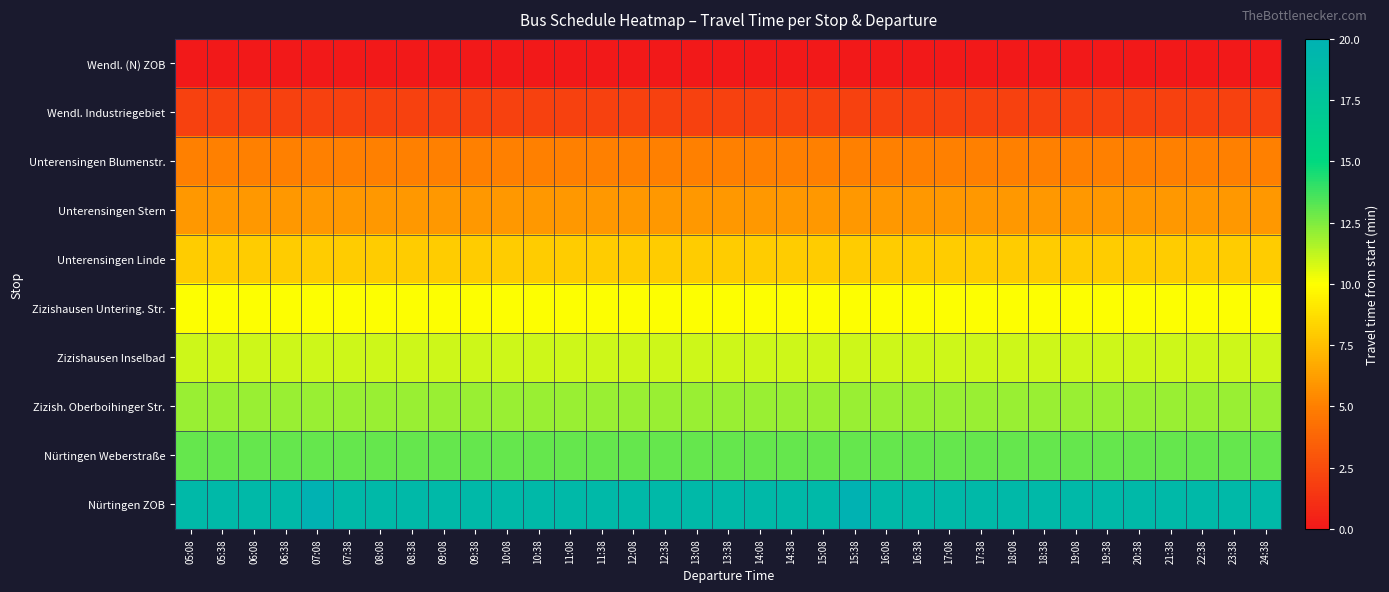

Reading left to right, extract all data points from this chart.

Wendl. (N) ZOB: 05:08=0	05:38=0	06:08=0	06:38=0	07:08=0	07:38=0	08:08=0	08:38=0	09:08=0	09:38=0	10:08=0	10:38=0	11:08=0	11:38=0	12:08=0	12:38=0	13:08=0	13:38=0	14:08=0	14:38=0	15:08=0	15:38=0	16:08=0	16:38=0	17:08=0	17:38=0	18:08=0	18:38=0	19:08=0	19:38=0	20:38=0	21:38=0	22:38=0	23:38=0	24:38=0
Wendl. Industriegebiet: 05:08=2	05:38=2	06:08=2	06:38=2	07:08=2	07:38=2	08:08=2	08:38=2	09:08=2	09:38=2	10:08=2	10:38=2	11:08=2	11:38=2	12:08=2	12:38=2	13:08=2	13:38=2	14:08=2	14:38=2	15:08=2	15:38=2	16:08=2	16:38=2	17:08=2	17:38=2	18:08=2	18:38=2	19:08=2	19:38=2	20:38=2	21:38=2	22:38=2	23:38=2	24:38=2
Unterensingen Blumenstr.: 05:08=5	05:38=5	06:08=5	06:38=5	07:08=5	07:38=5	08:08=5	08:38=5	09:08=5	09:38=5	10:08=5	10:38=5	11:08=5	11:38=5	12:08=5	12:38=5	13:08=5	13:38=5	14:08=5	14:38=5	15:08=5	15:38=5	16:08=5	16:38=5	17:08=5	17:38=5	18:08=5	18:38=5	19:08=5	19:38=5	20:38=5	21:38=5	22:38=5	23:38=5	24:38=5
Unterensingen Stern: 05:08=6	05:38=6	06:08=6	06:38=6	07:08=6	07:38=6	08:08=6	08:38=6	09:08=6	09:38=6	10:08=6	10:38=6	11:08=6	11:38=6	12:08=6	12:38=6	13:08=6	13:38=6	14:08=6	14:38=6	15:08=6	15:38=6	16:08=6	16:38=6	17:08=6	17:38=6	18:08=6	18:38=6	19:08=6	19:38=6	20:38=6	21:38=6	22:38=6	23:38=6	24:38=6
Unterensingen Linde: 05:08=8	05:38=8	06:08=8	06:38=8	07:08=8	07:38=8	08:08=8	08:38=8	09:08=8	09:38=8	10:08=8	10:38=8	11:08=8	11:38=8	12:08=8	12:38=8	13:08=8	13:38=8	14:08=8	14:38=8	15:08=8	15:38=8	16:08=8	16:38=8	17:08=8	17:38=8	18:08=8	18:38=8	19:08=8	19:38=8	20:38=8	21:38=8	22:38=8	23:38=8	24:38=8
Zizishausen Untering. Str.: 05:08=10	05:38=10	06:08=10	06:38=10	07:08=10	07:38=10	08:08=10	08:38=10	09:08=10	09:38=10	10:08=10	10:38=10	11:08=10	11:38=10	12:08=10	12:38=10	13:08=10	13:38=10	14:08=10	14:38=10	15:08=10	15:38=10	16:08=10	16:38=10	17:08=10	17:38=10	18:08=10	18:38=10	19:08=10	19:38=10	20:38=10	21:38=10	22:38=10	23:38=10	24:38=10
Zizishausen Inselbad: 05:08=11	05:38=11	06:08=11	06:38=11	07:08=11	07:38=11	08:08=11	08:38=11	09:08=11	09:38=11	10:08=11	10:38=11	11:08=11	11:38=11	12:08=11	12:38=11	13:08=11	13:38=11	14:08=11	14:38=11	15:08=11	15:38=11	16:08=11	16:38=11	17:08=11	17:38=11	18:08=11	18:38=11	19:08=11	19:38=11	20:38=11	21:38=11	22:38=11	23:38=11	24:38=11
Zizish. Oberboihinger Str.: 05:08=12	05:38=12	06:08=12	06:38=12	07:08=12	07:38=12	08:08=12	08:38=12	09:08=12	09:38=12	10:08=12	10:38=12	11:08=12	11:38=12	12:08=12	12:38=12	13:08=12	13:38=12	14:08=12	14:38=12	15:08=12	15:38=12	16:08=12	16:38=12	17:08=12	17:38=12	18:08=12	18:38=12	19:08=12	19:38=12	20:38=12	21:38=12	22:38=12	23:38=12	24:38=12
Nürtingen Weberstraße: 05:08=13	05:38=13	06:08=13	06:38=13	07:08=13	07:38=13	08:08=13	08:38=13	09:08=13	09:38=13	10:08=13	10:38=13	11:08=13	11:38=13	12:08=13	12:38=13	13:08=13	13:38=13	14:08=13	14:38=13	15:08=13	15:38=13	16:08=13	16:38=13	17:08=13	17:38=13	18:08=13	18:38=13	19:08=13	19:38=13	20:38=13	21:38=13	22:38=13	23:38=13	24:38=13
Nürtingen ZOB: 05:08=19	05:38=19	06:08=19	06:38=19	07:08=20	07:38=19	08:08=19	08:38=19	09:08=19	09:38=19	10:08=19	10:38=19	11:08=19	11:38=19	12:08=19	12:38=19	13:08=19	13:38=19	14:08=19	14:38=19	15:08=19	15:38=20	16:08=19	16:38=19	17:08=19	17:38=19	18:08=19	18:38=19	19:08=19	19:38=19	20:38=19	21:38=19	22:38=19	23:38=19	24:38=19